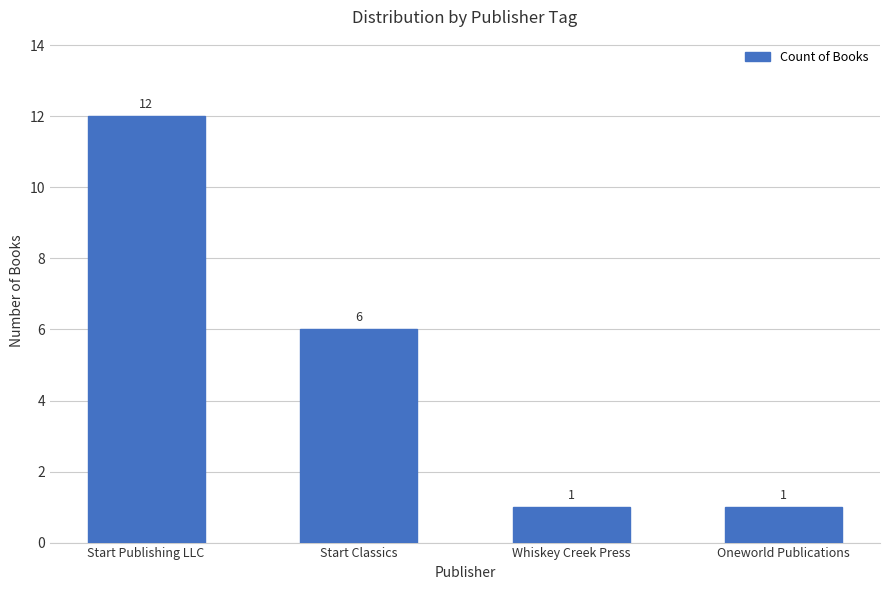

What is the difference between the maximum and minimum values?

11